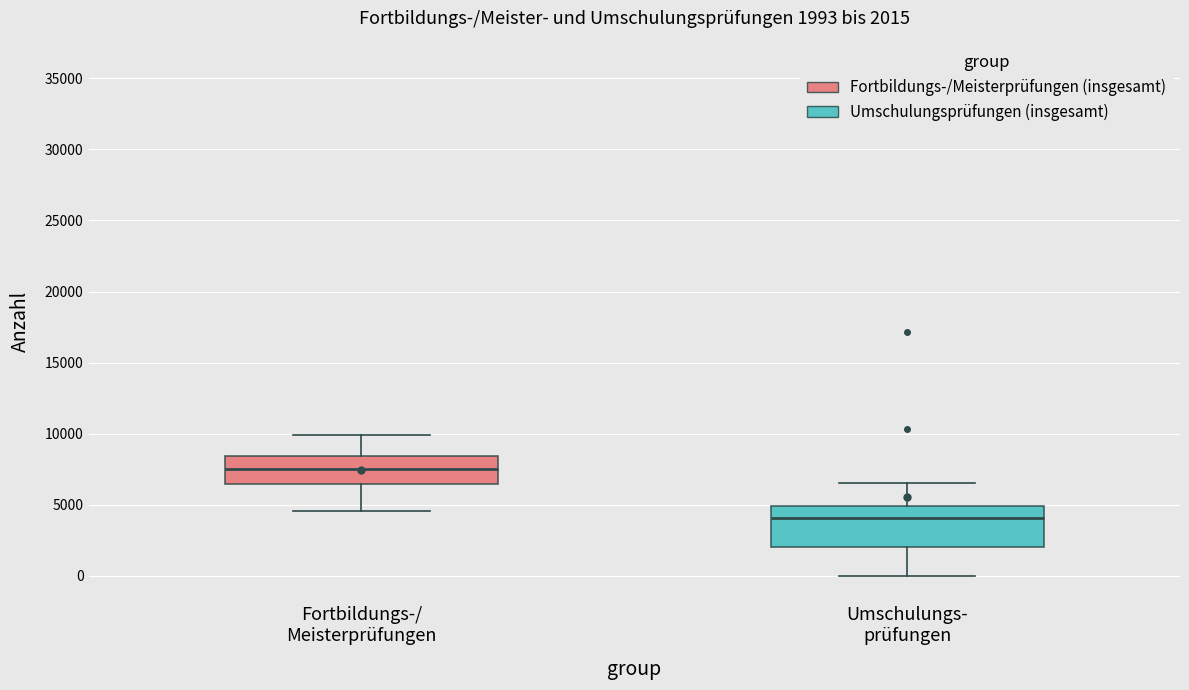

Which box has the highest median line?

Fortbildungs-/ Meisterprüfungen